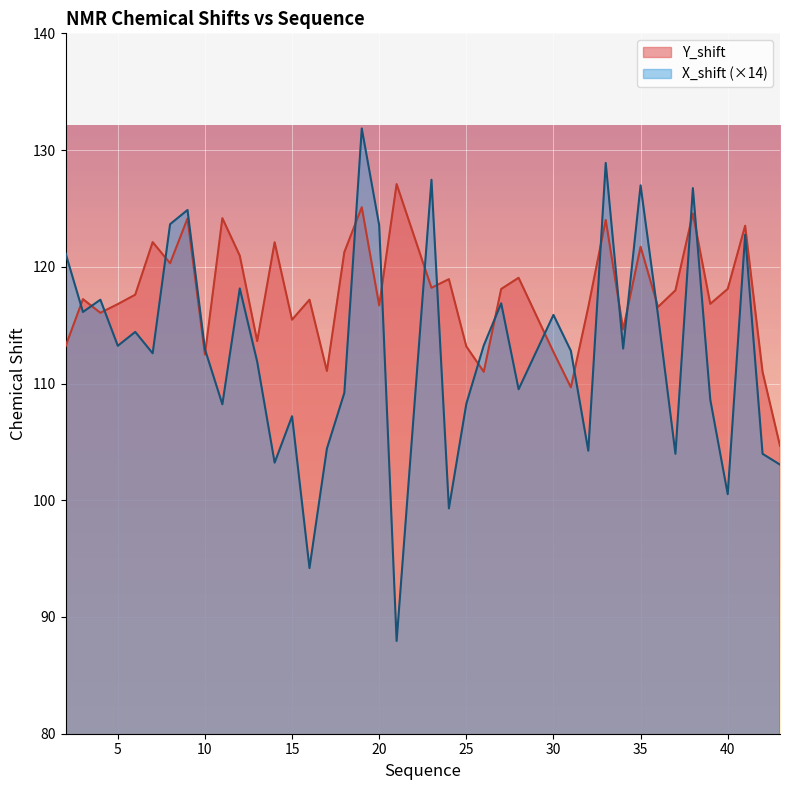

Reading left to right, transcribe all the data shown in this chart.

Y_shift: 2=113.2	3=117.2	4=116.1	5=116.8	6=117.6	7=122.1	8=120.3	9=124.1	10=112.5	11=124.2	12=121.0	13=113.6	14=122.1	15=115.5	16=117.2	17=111.1	18=121.3	19=125.1	20=116.7	21=127.1	23=118.2	24=118.9	25=113.2	26=111.0	27=118.1	28=119.1	30=112.7	31=109.7	32=116.6	33=124.0	34=114.6	35=121.7	36=116.6	37=118.0	38=124.6	39=116.8	40=118.1	41=123.5	42=111.0	43=104.7
X_shift: 2=121.2	3=116.1	4=117.2	5=113.2	6=114.4	7=112.6	8=123.6	9=124.9	10=112.9	11=108.2	12=118.1	13=111.9	14=103.2	15=107.2	16=94.2	17=104.4	18=109.2	19=131.9	20=123.6	21=87.9	23=127.5	24=99.3	25=108.3	26=113.3	27=116.9	28=109.5	30=115.9	31=112.8	32=104.2	33=128.9	34=113.0	35=127.0	36=115.9	37=104.0	38=126.7	39=108.6	40=100.5	41=122.8	42=104.0	43=103.1